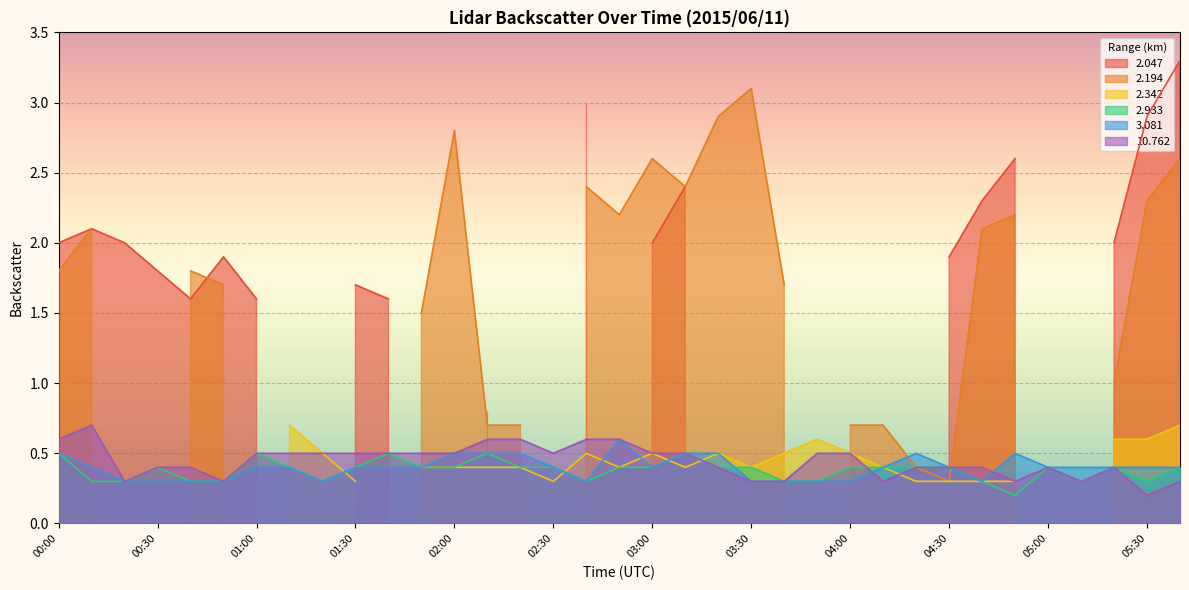

Is the value of 10.762 at 01:30 greater than the value of 2.933 at 05:00?

Yes